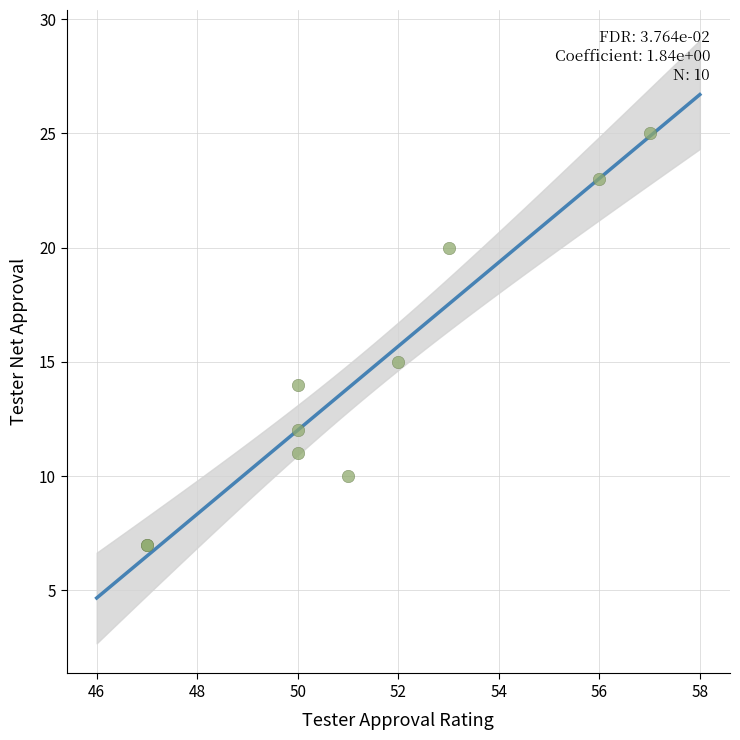

What Y value in the scatter plot is closest to 16?

15